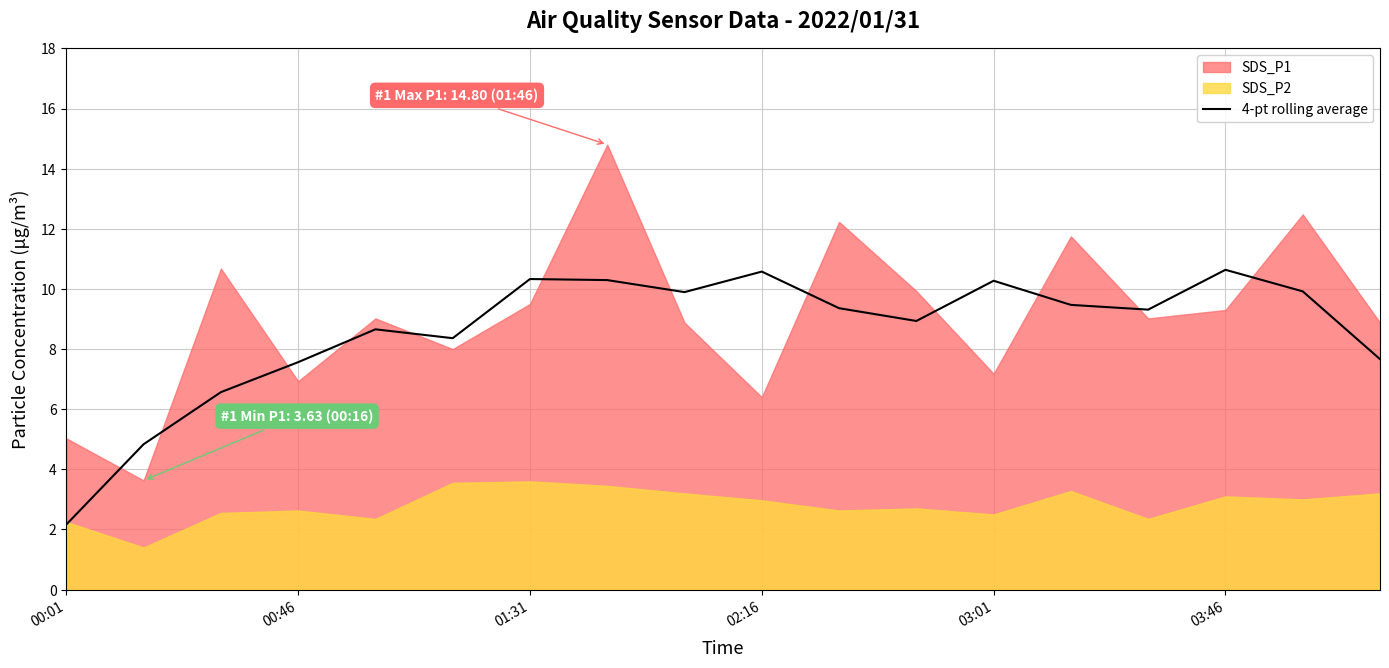

True or false: 4-pt rolling average has a value of 10.6 at 03:46.

True